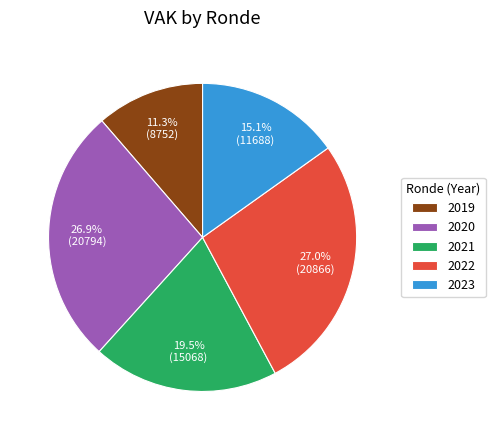

Approximately how many times larger is the value at 2023 compared to 2022?

0.6